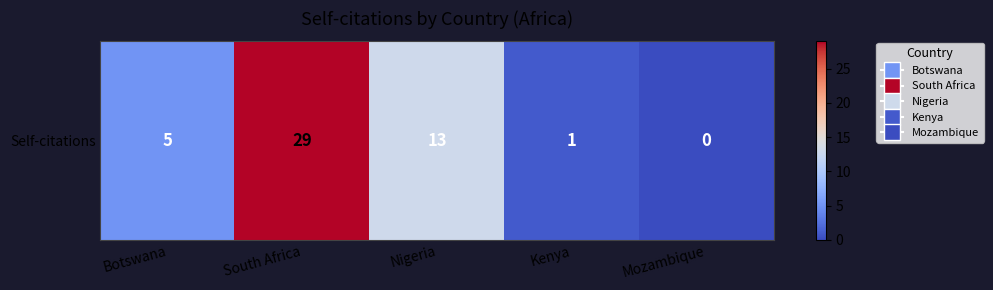

Which has a higher value, Nigeria or Botswana?

Nigeria